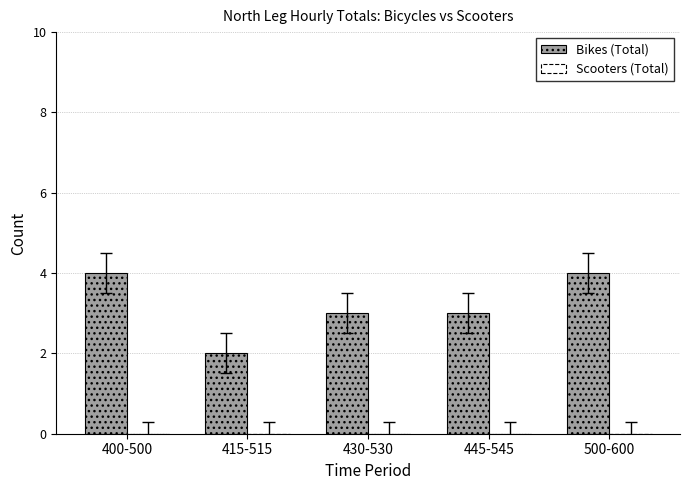

What is the average value?

3